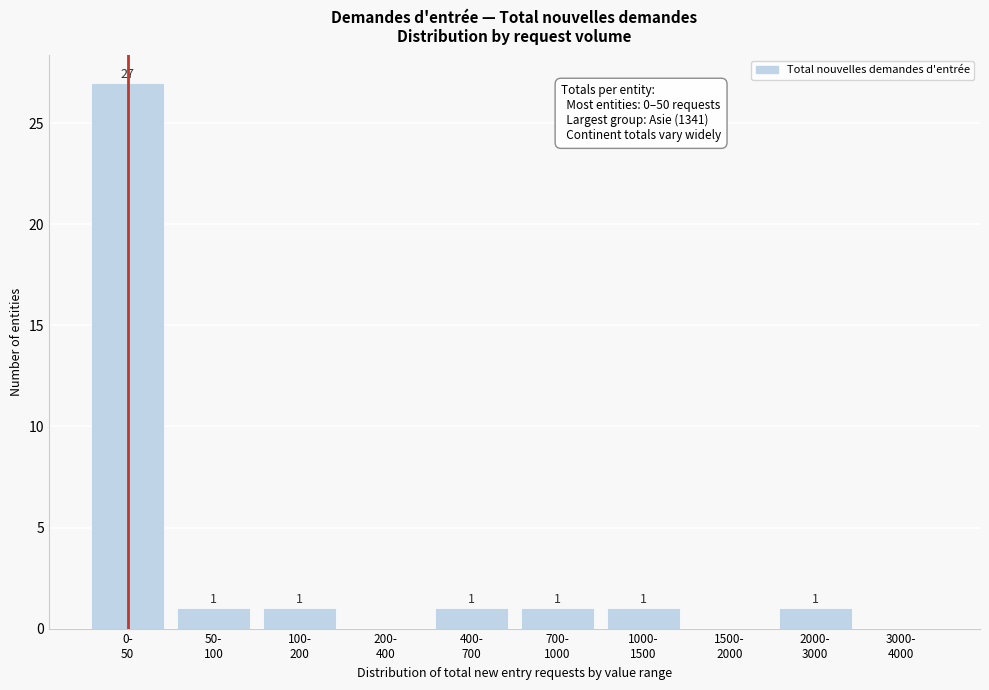

What is the maximum value shown in the chart?

27